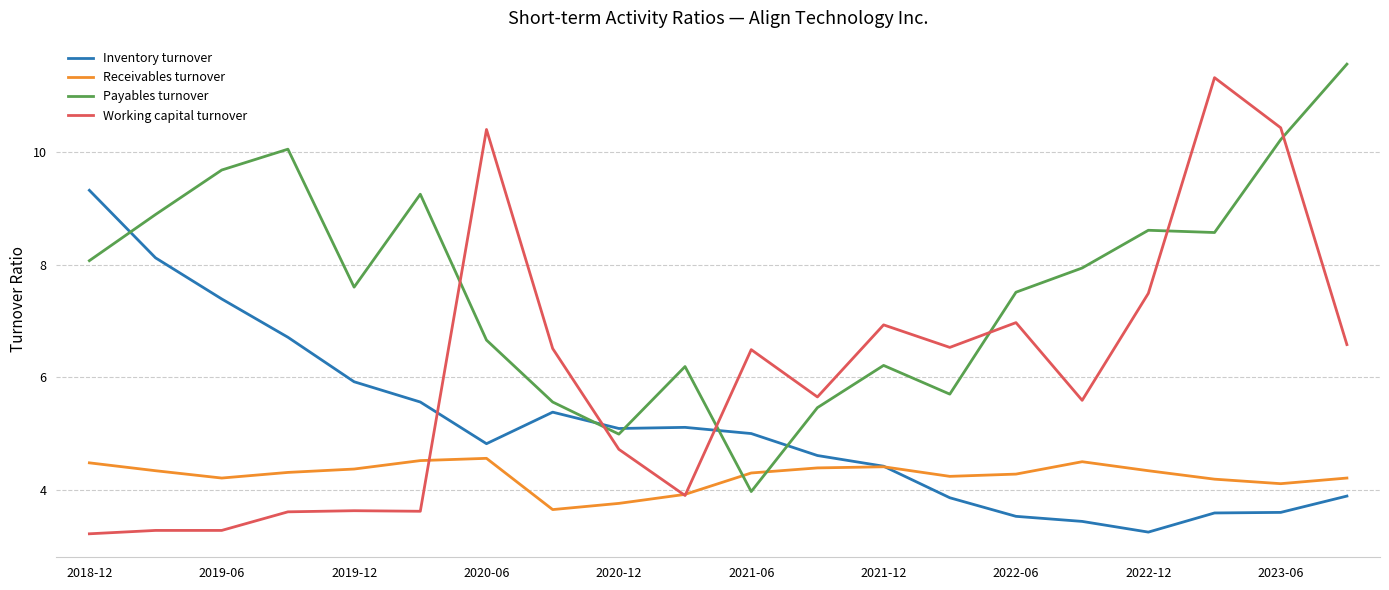

What is the average value of the Working capital turnover series?

6.0